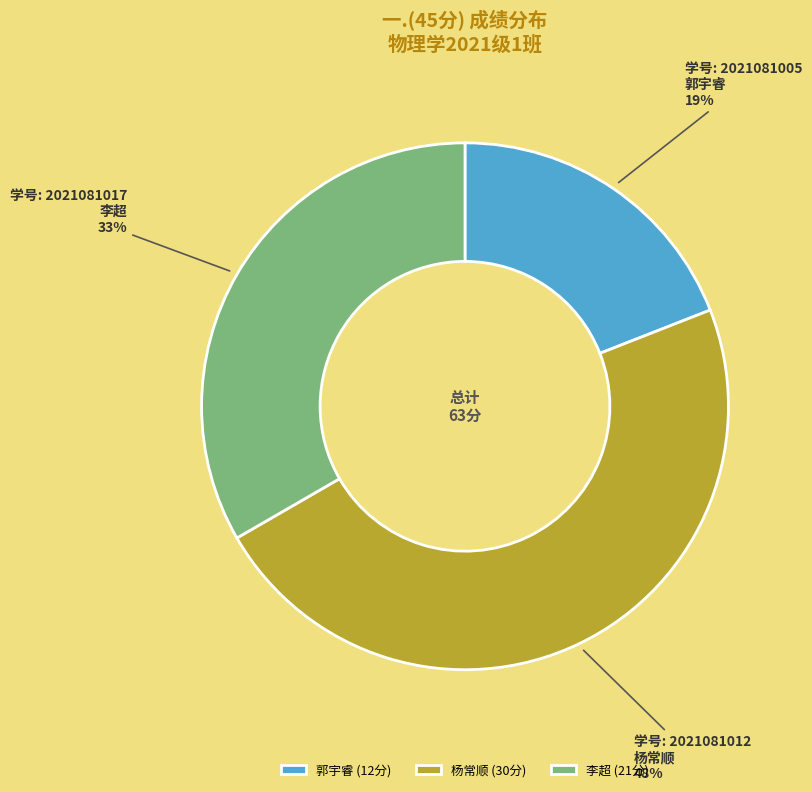

Is it true that 杨常顺 (30分) is 57% of the pie?

False